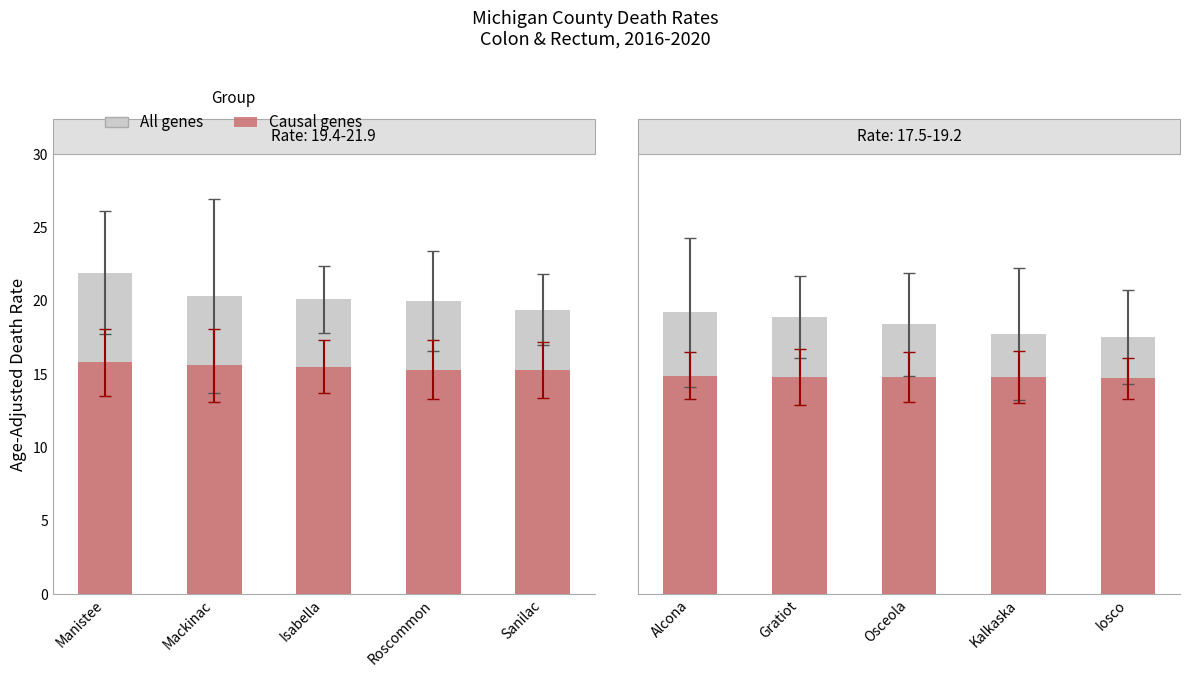

Does the chart contain stacked bars?

No